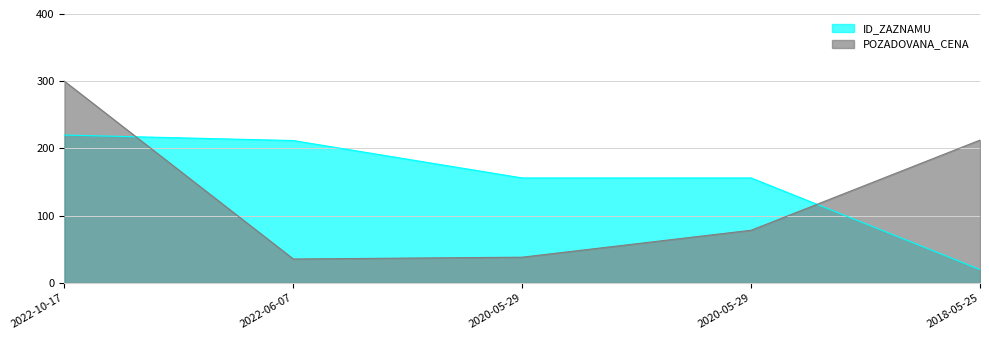

Reading right to left, transcribe all the data shown in this chart.

ID_ZAZNAMU: 20.0	156.2	156.2	211.8	220.0
POZADOVANA_CENA: 212.5	78.5	38.4	35.7	300.0